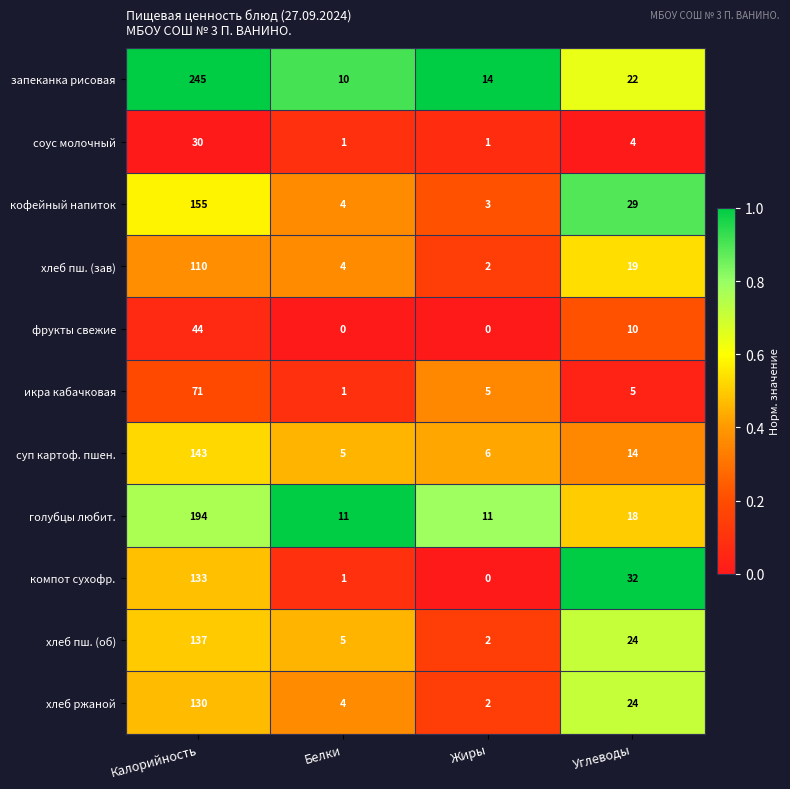

Which category has the highest value across all series?

Калорийность